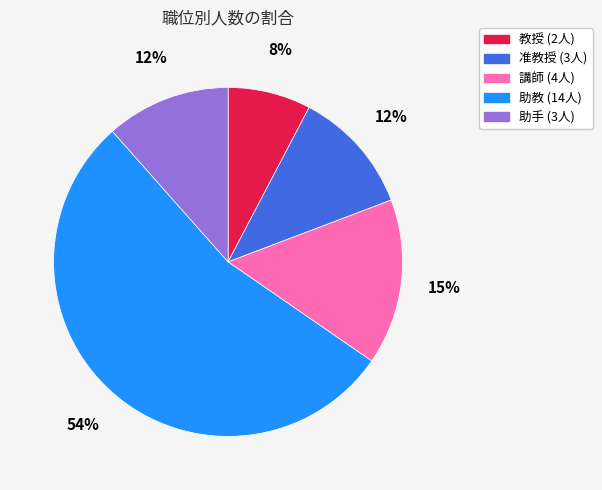

What percentage is the 助手 slice, to the nearest percent?

12%